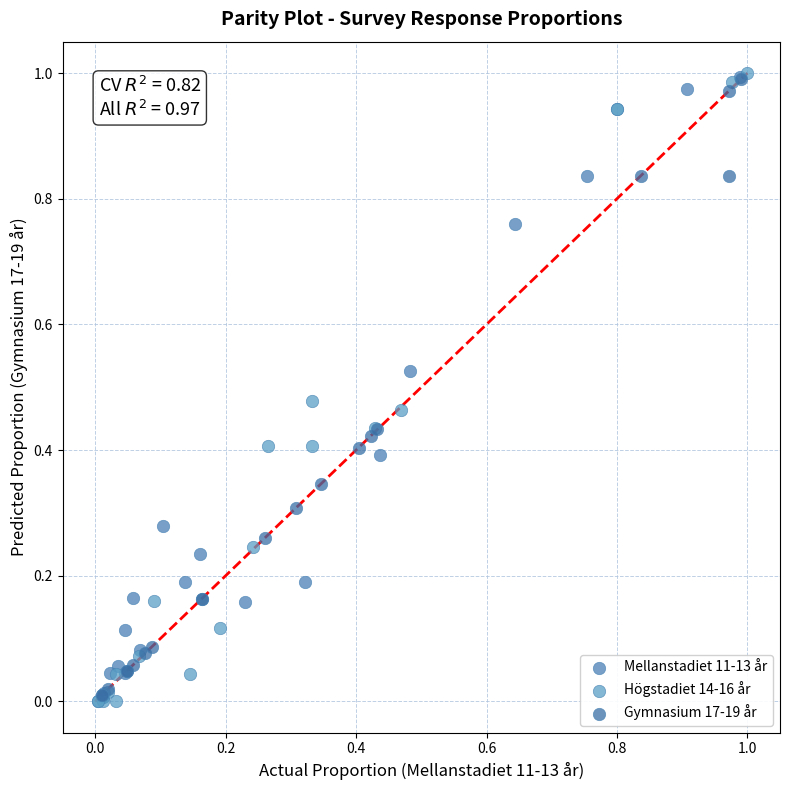

Which series has the largest Y range (max minus min)?

Högstadiet 14-16 år